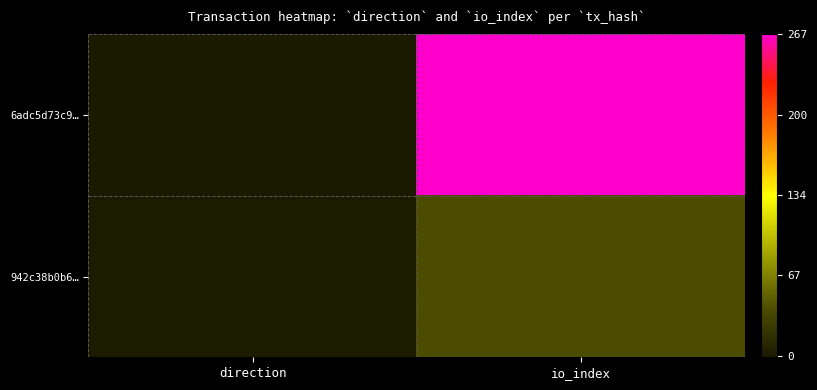

Reading left to right, what are all the values shown in this chart?

6adc5d73c9…: direction=-1	io_index=267
942c38b0b6…: direction=1	io_index=39